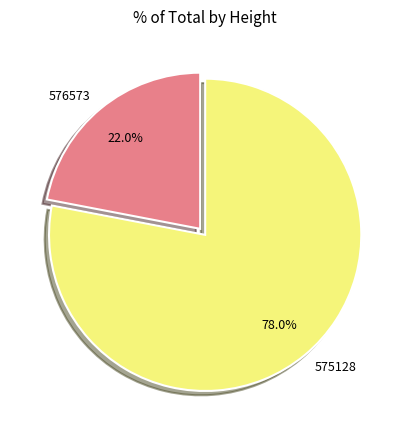

How many segments does this pie chart have?

2